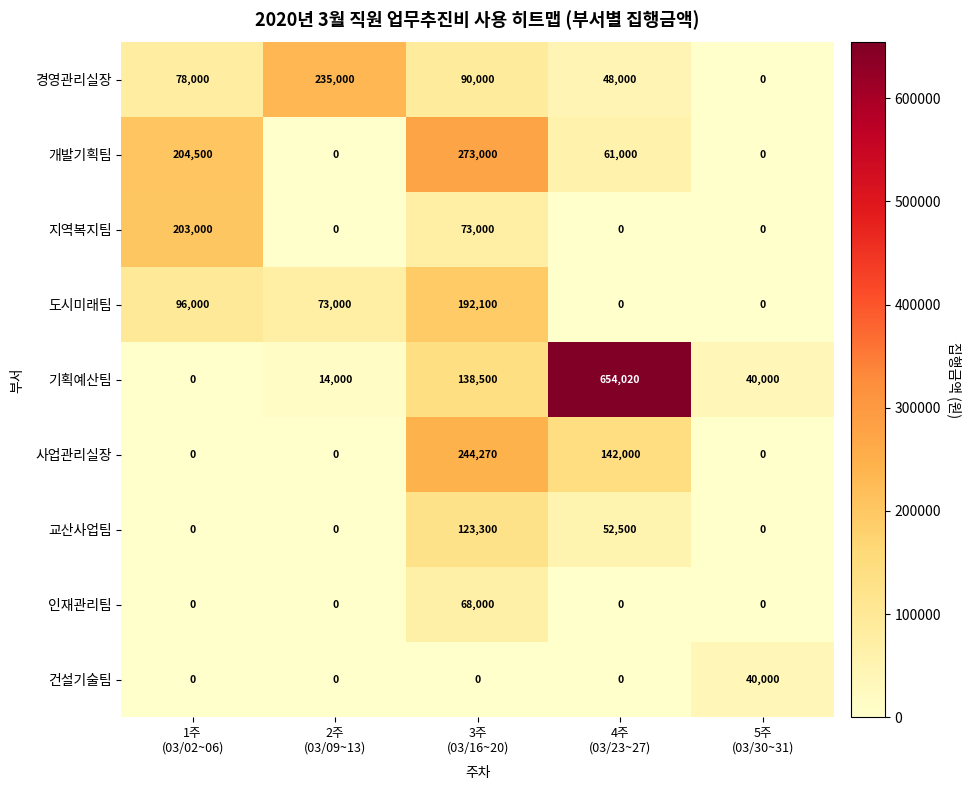

What is the spread (max minus min) of values at 4주
(03/23~27)?

654020